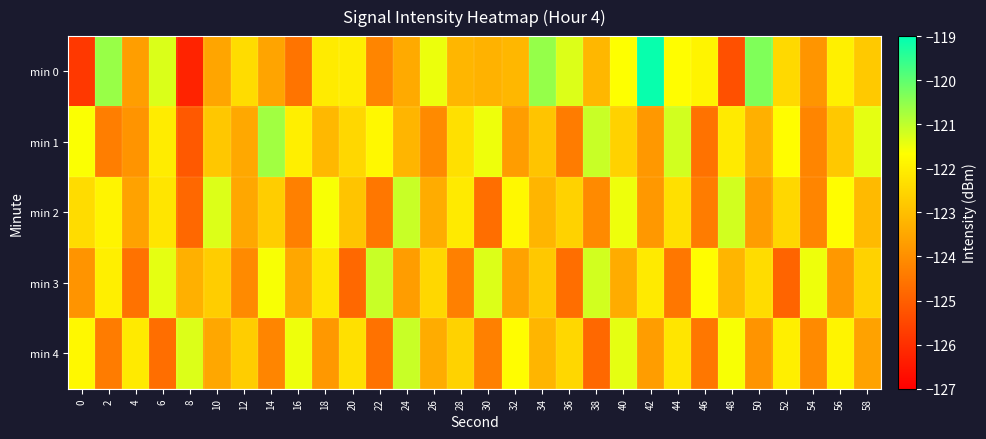

What is the total value across all series at 8?

-620.8